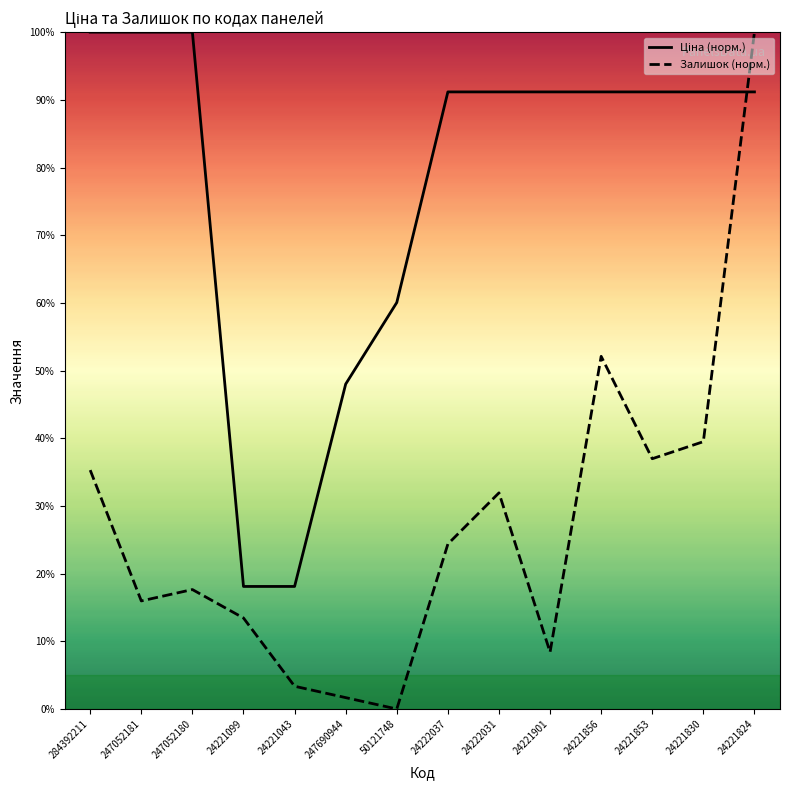

The Ціна (норм.) series shows 120.7 at 24222037. True or false?

False